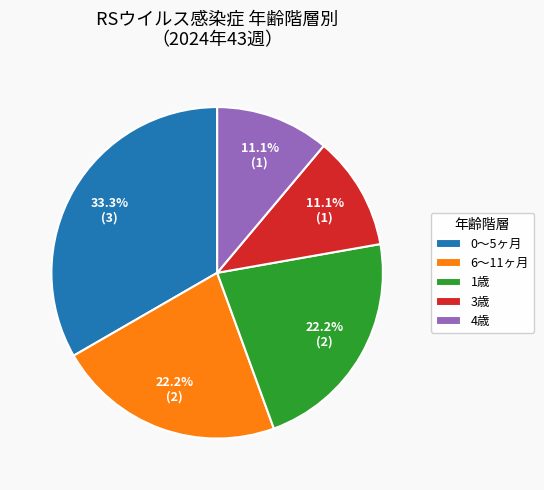

Do 4歳 and 1歳 together represent more than half of the pie?

No